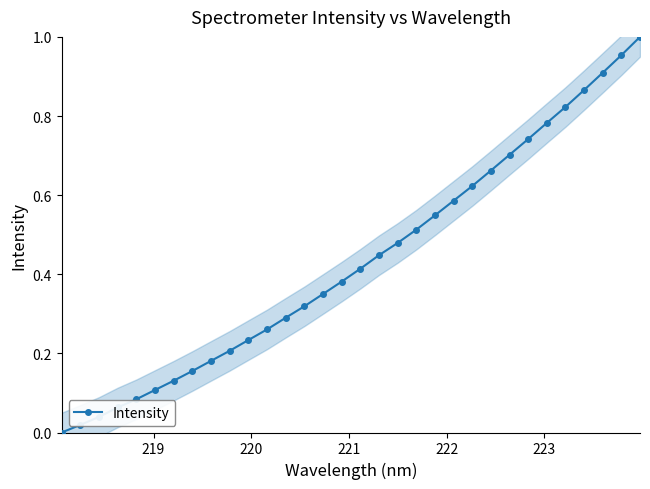

Reading left to right, transcribe all the data shown in this chart.

0.0	0.0	0.0	0.1	0.1	0.1	0.1	0.2	0.2	0.2	0.2	0.3	0.3	0.3	0.4	0.4	0.4	0.4	0.5	0.5	0.5	0.6	0.6	0.7	0.7	0.7	0.8	0.8	0.9	0.9	1.0	1.0